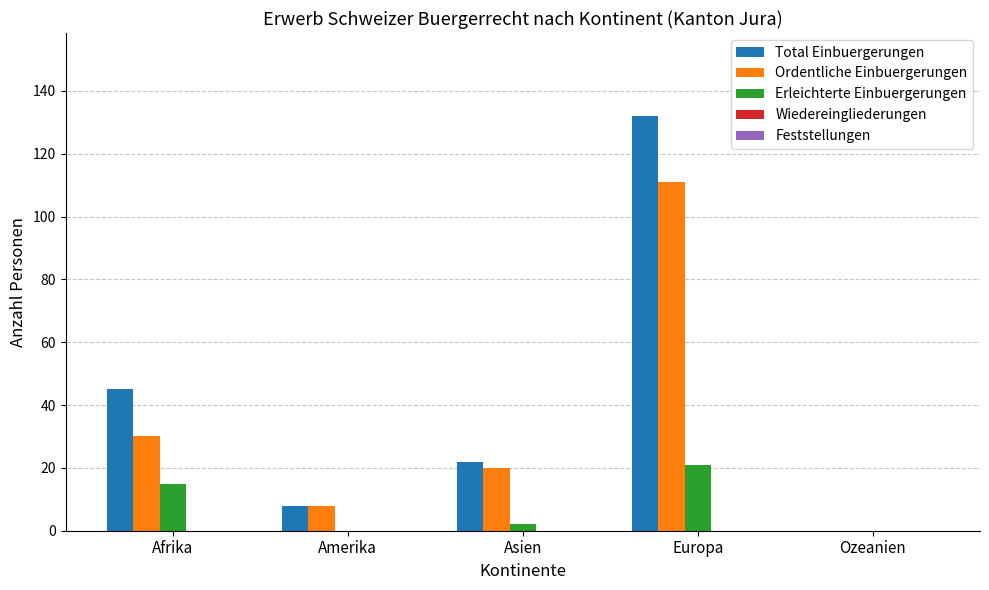

What is the highest value of the Erleichterte Einbuergerungen series?

21